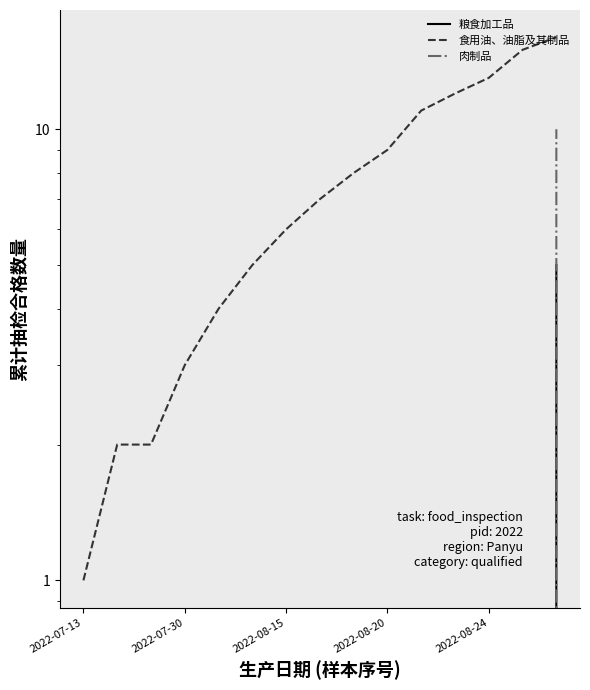

What is the difference between the highest and lowest values at 5?

5